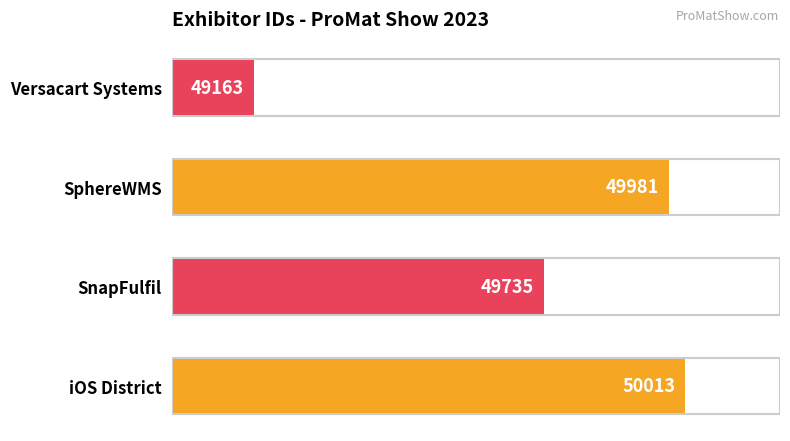

What is the smallest value displayed?

49163